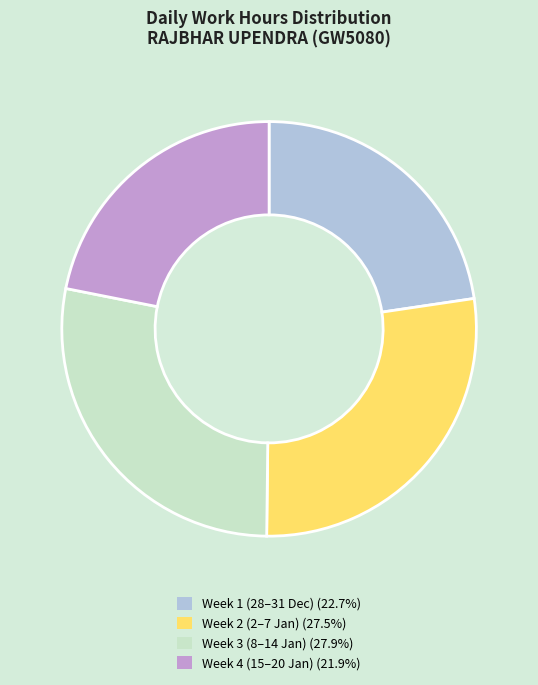

Does any single category account for the majority?

No